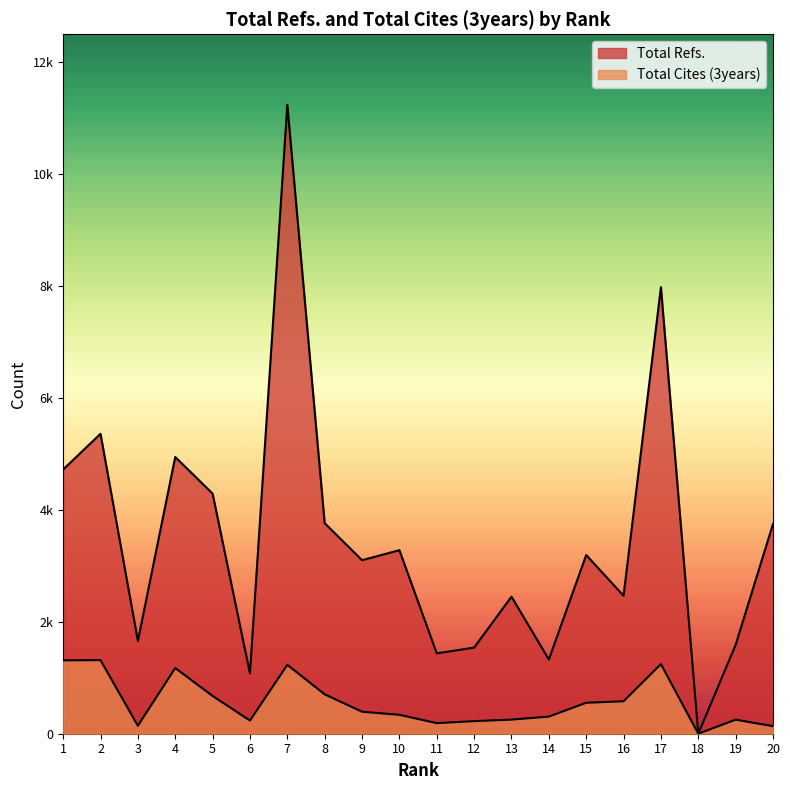

Is it true that Total Cites (3years) equals 142 at 3?

True